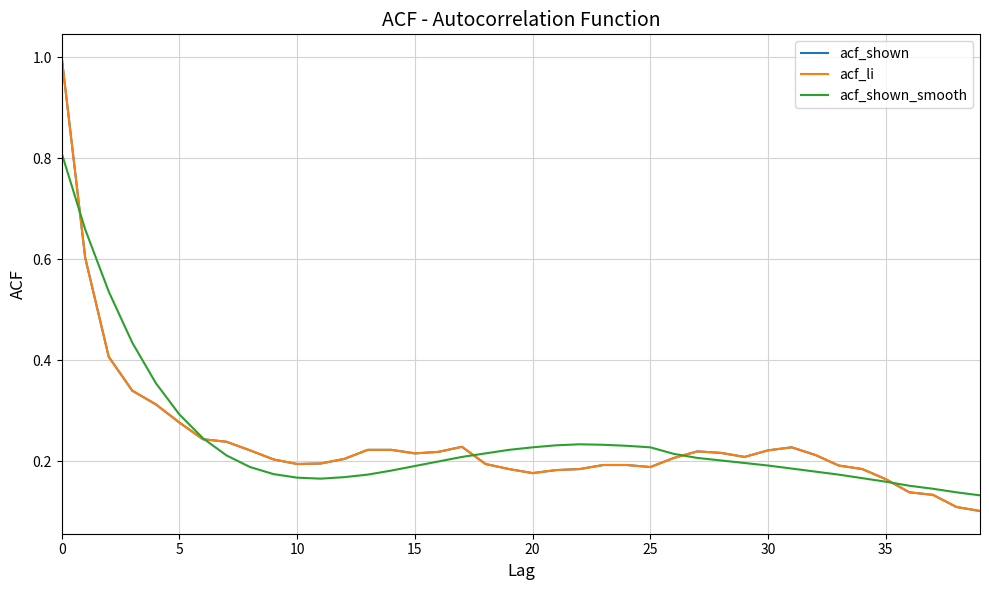

Reading left to right, extract all data points from this chart.

acf_shown: 1.0	0.6	0.4	0.3	0.3	0.3	0.2	0.2	0.2	0.2	0.2	0.2	0.2	0.2	0.2	0.2	0.2	0.2	0.2	0.2	0.2	0.2	0.2	0.2	0.2	0.2	0.2	0.2	0.2	0.2	0.2	0.2	0.2	0.2	0.2	0.2	0.1	0.1	0.1	0.1
acf_li: 1.0	0.6	0.4	0.3	0.3	0.3	0.2	0.2	0.2	0.2	0.2	0.2	0.2	0.2	0.2	0.2	0.2	0.2	0.2	0.2	0.2	0.2	0.2	0.2	0.2	0.2	0.2	0.2	0.2	0.2	0.2	0.2	0.2	0.2	0.2	0.2	0.1	0.1	0.1	0.1
acf_shown_smooth: 0.8	0.7	0.5	0.4	0.4	0.3	0.2	0.2	0.2	0.2	0.2	0.2	0.2	0.2	0.2	0.2	0.2	0.2	0.2	0.2	0.2	0.2	0.2	0.2	0.2	0.2	0.2	0.2	0.2	0.2	0.2	0.2	0.2	0.2	0.2	0.2	0.2	0.1	0.1	0.1